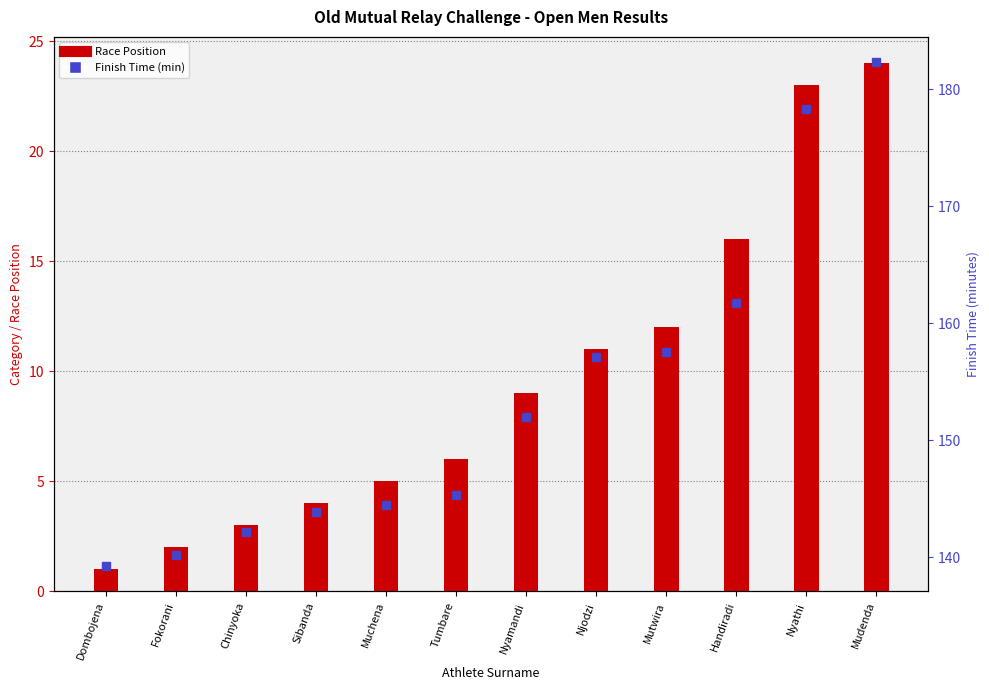

What is the lowest value of the Finish Time (min) series?

139.2